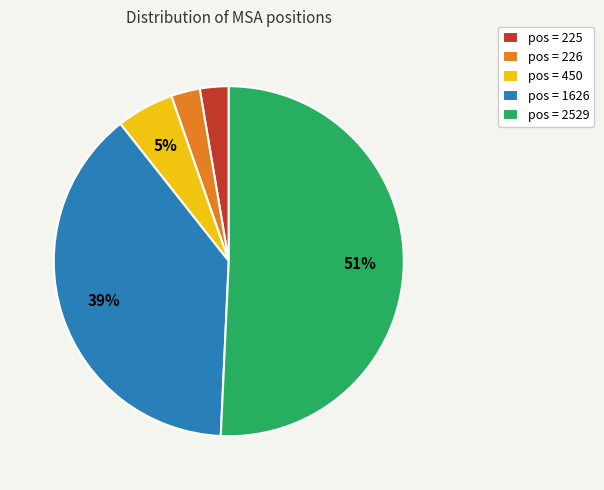

Is there any slice that represents more than half of the pie?

Yes